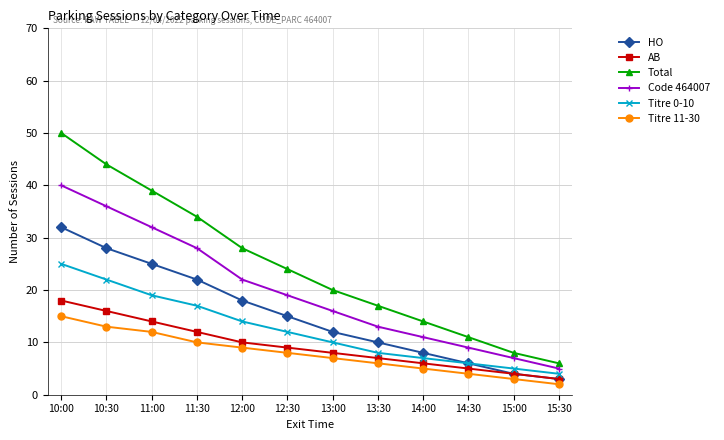

Which series changed the most between 10:30 and 14:30?

Total